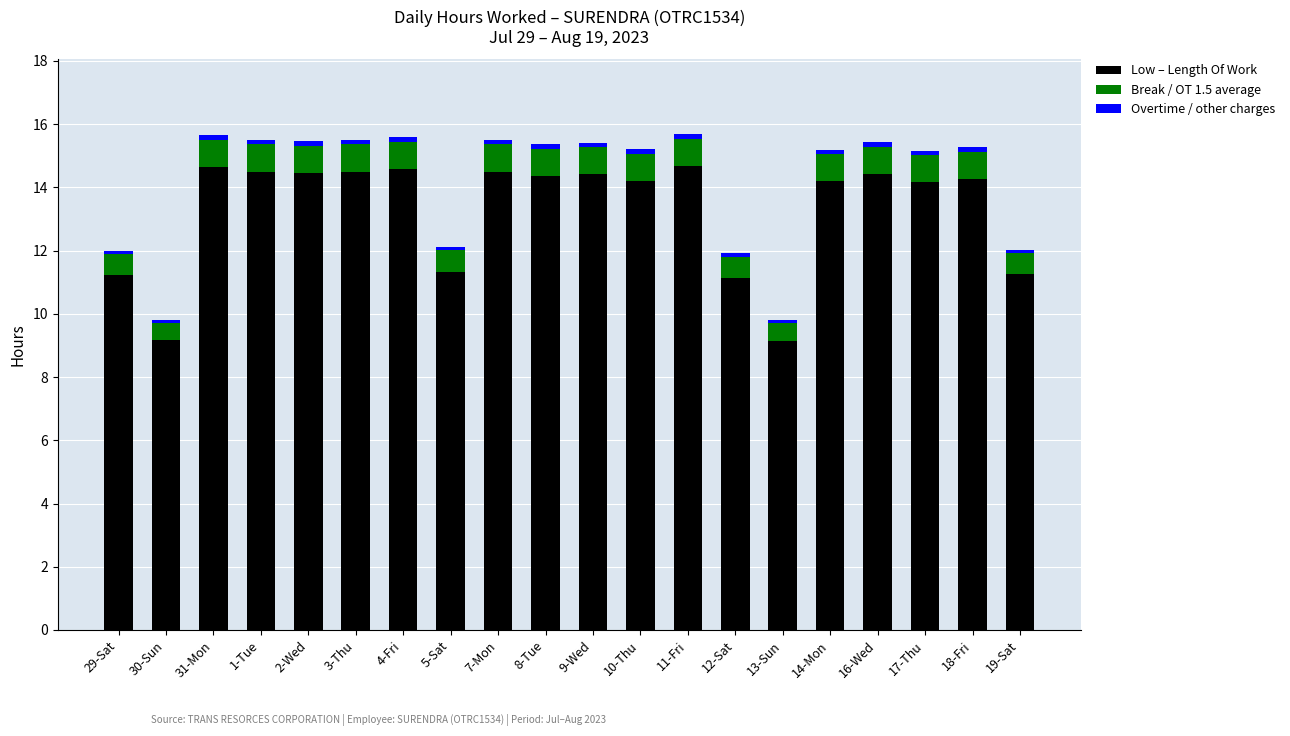

What is the minimum value for Low – Length Of Work?

9.2